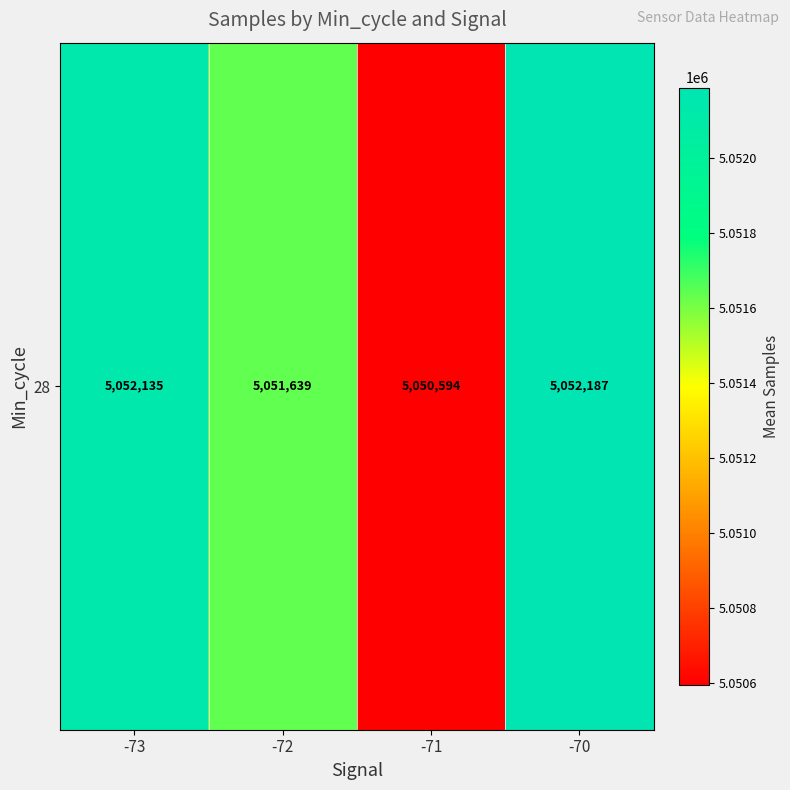

What is the greatest value displayed?

5052187.2